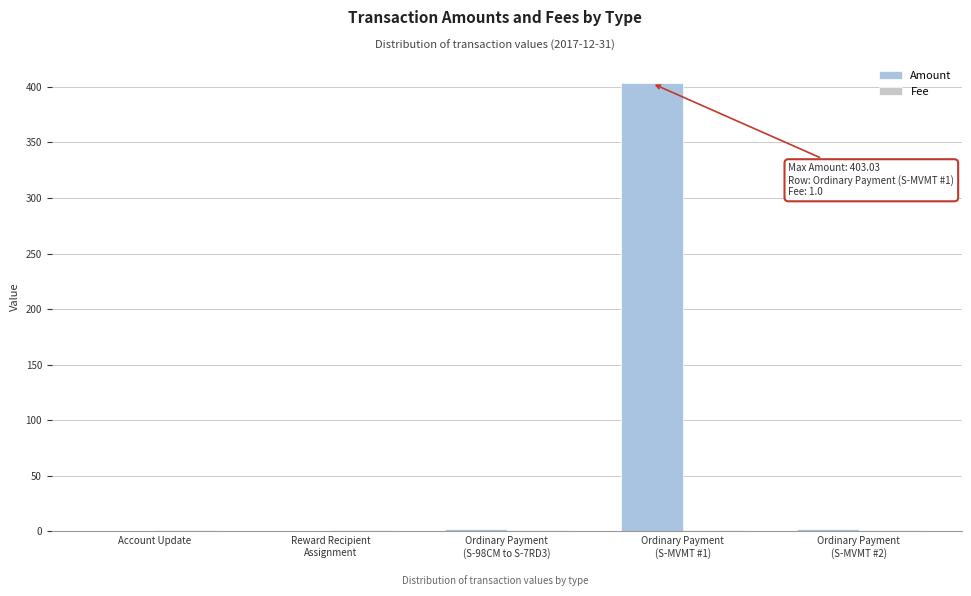

What is the maximum value for Amount?

403.0